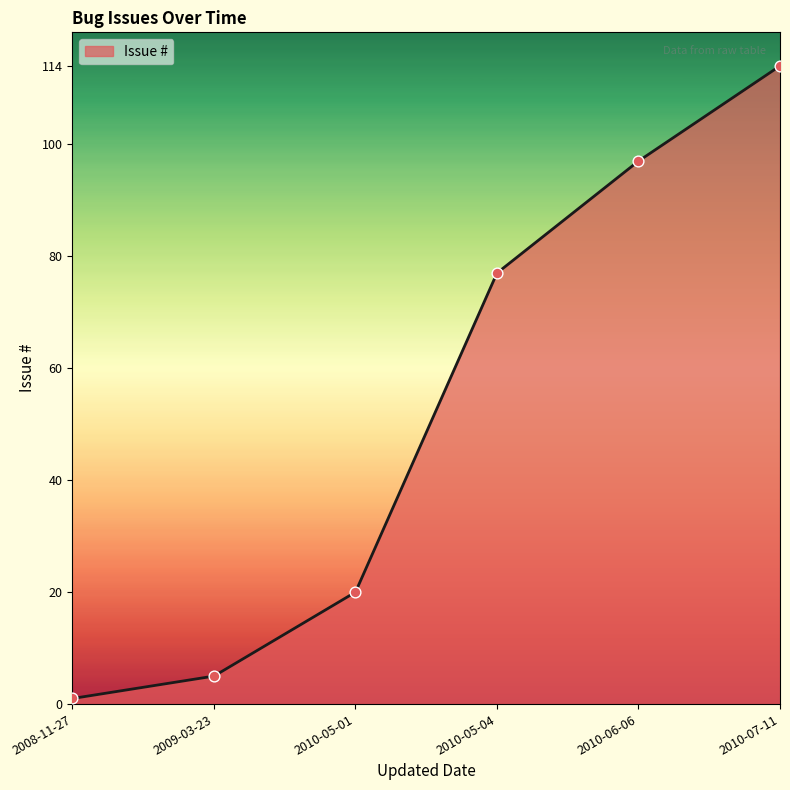

Approximately how many times larger is the value at 2010-06-06 compared to 2010-07-11?

0.9